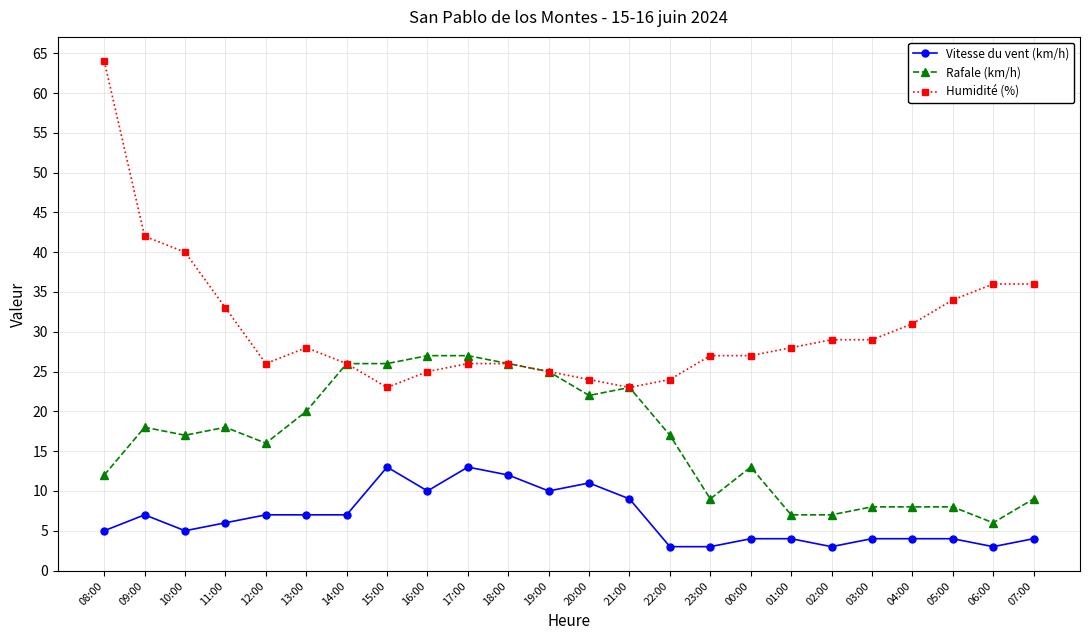

Reading left to right, extract all data points from this chart.

Vitesse du vent (km/h): 5	7	5	6	7	7	7	13	10	13	12	10	11	9	3	3	4	4	3	4	4	4	3	4
Rafale (km/h): 12	18	17	18	16	20	26	26	27	27	26	25	22	23	17	9	13	7	7	8	8	8	6	9
Humidité (%): 64	42	40	33	26	28	26	23	25	26	26	25	24	23	24	27	27	28	29	29	31	34	36	36